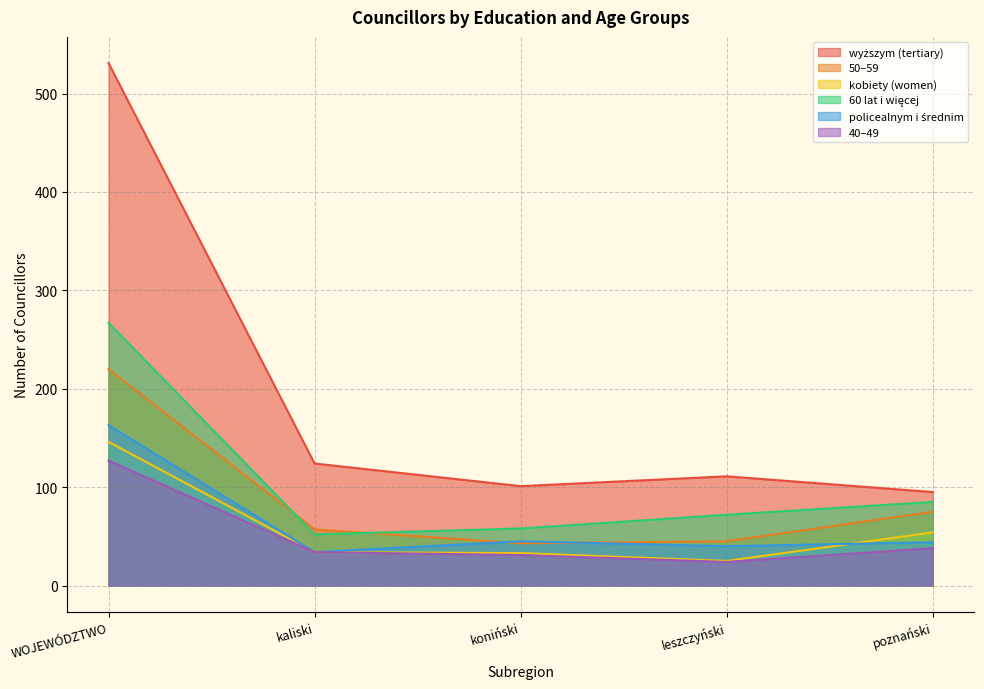

What is the highest value of the 60 lat i więcej series?

267